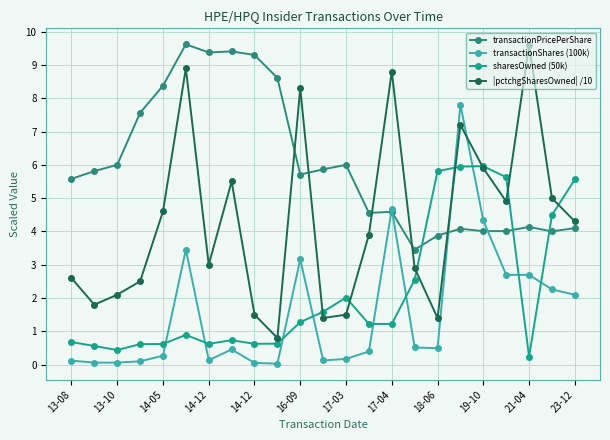

What is the label of the 22nd point from the left?

21